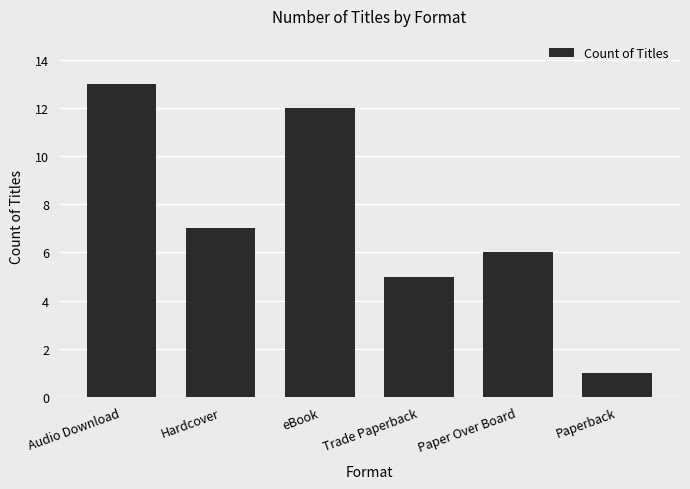

What is the minimum value shown in the chart?

1